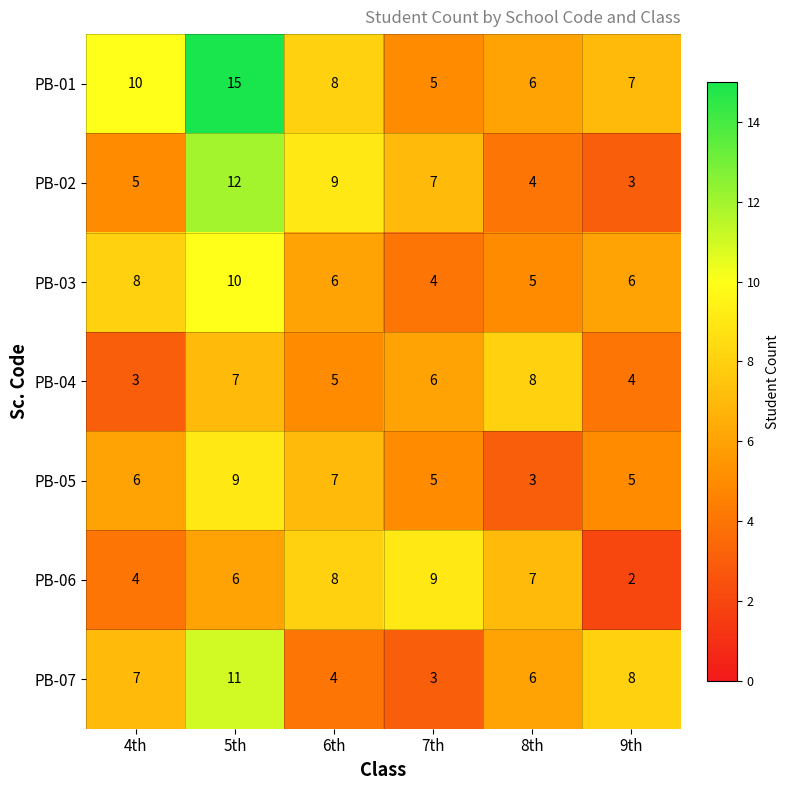

What is the difference between the highest and lowest values at 7th?

6